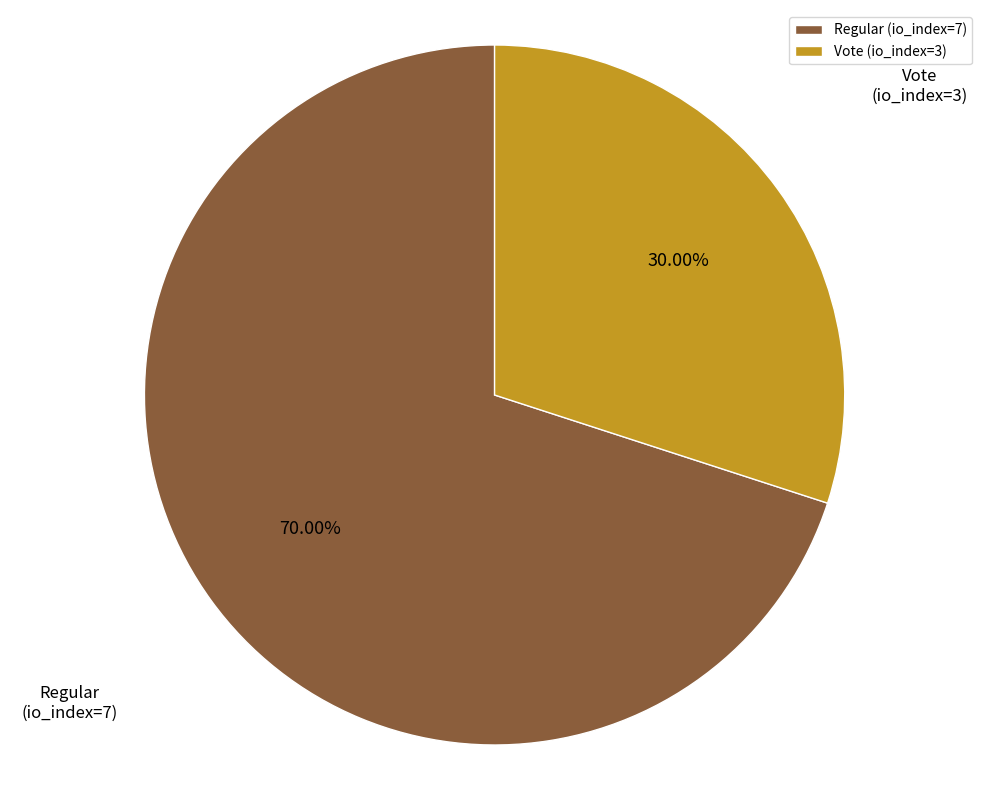

Is it true that Vote (io_index=3) is 30% of the pie?

True